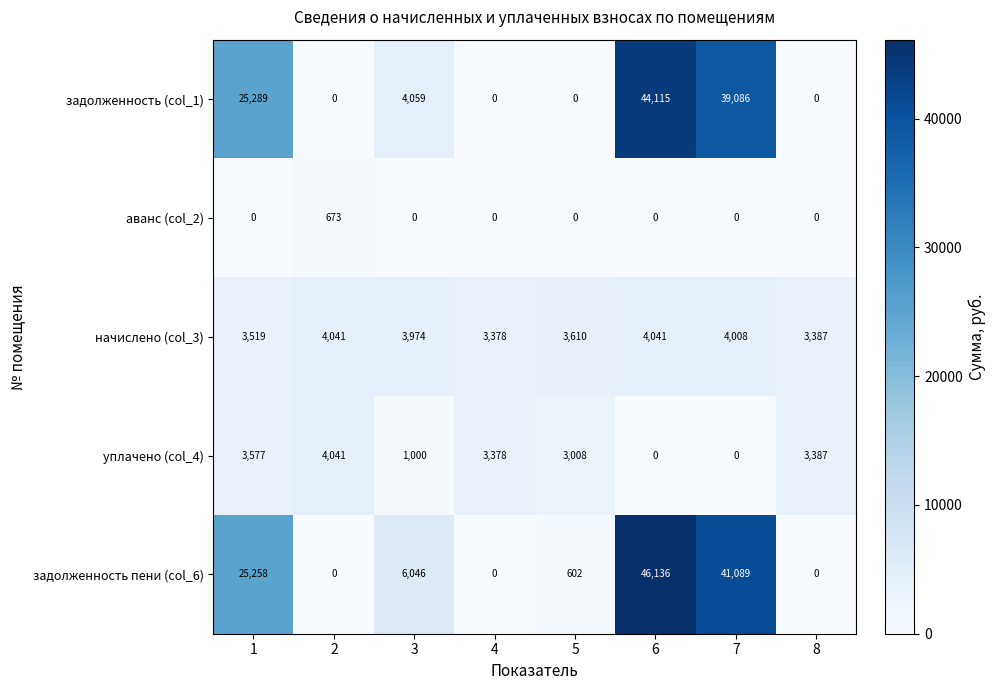

What is the difference between the highest and lowest values at 4?

3378